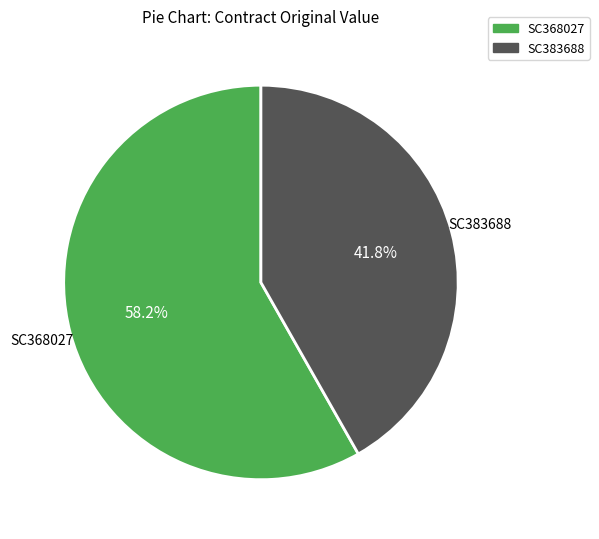

What is the smallest slice in the pie chart?

SC383688